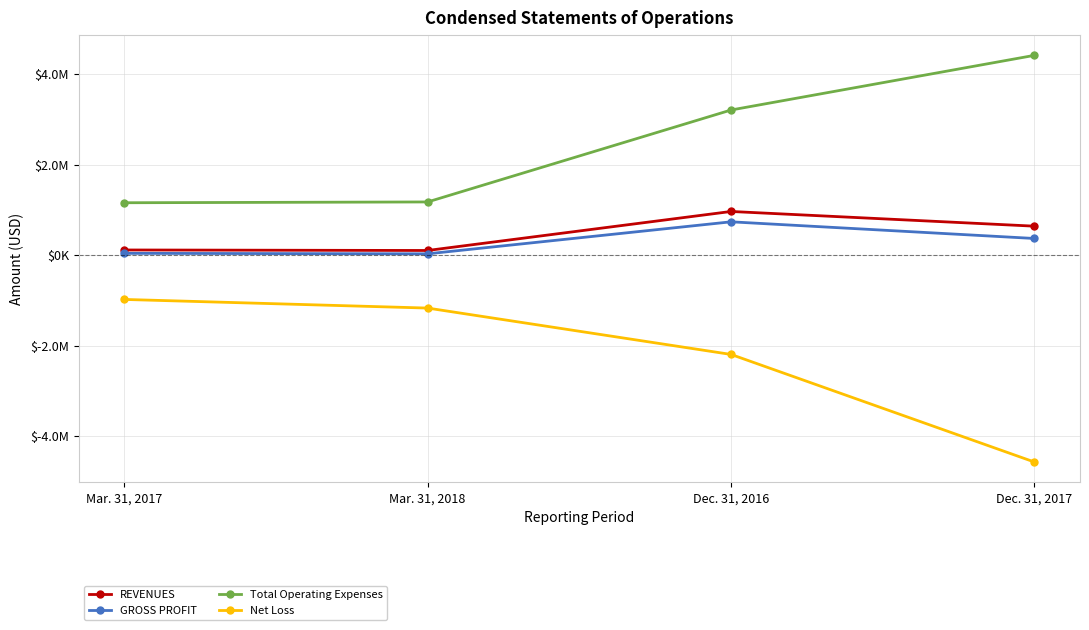

Reading left to right, extract all data points from this chart.

REVENUES: 114523	103415	966422	641049
GROSS PROFIT: 39989	29620	737520	368677
Total Operating Expenses: 1159494	1177130	3211258	4420667
Net Loss: -979645	-1170876	-2196834	-4577516